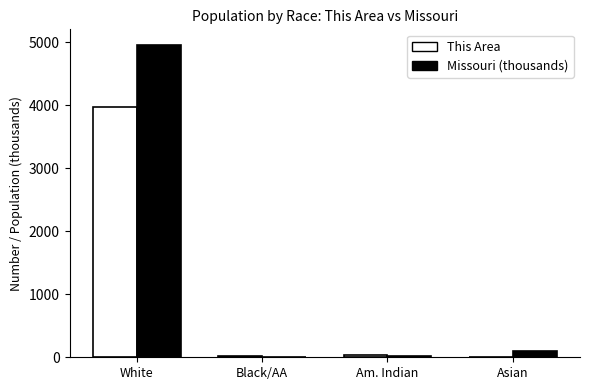

What is the sum of all Missouri (thousands) values?

5084.6